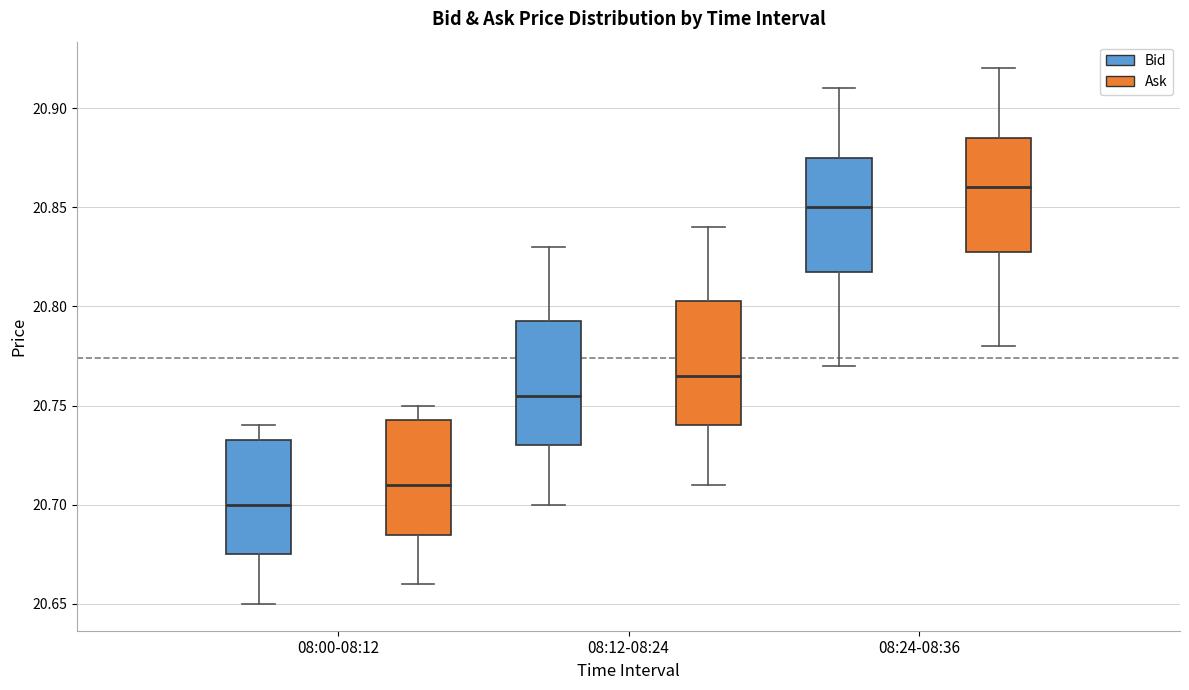

Reading left to right, transcribe this box plot: for each box, give where its median line is, the range the box spans, and where its two whiskers end, as read against the y-axis. The values are not printed on the chart, so give them approximately, as read against the axis.

08:00-08:12 (Bid): median 20.700, box 20.675 to 20.735, whiskers 20.650 to 20.740
08:00-08:12 (Ask): median 20.710, box 20.685 to 20.745, whiskers 20.660 to 20.750
08:12-08:24 (Bid): median 20.755, box 20.730 to 20.795, whiskers 20.700 to 20.830
08:12-08:24 (Ask): median 20.765, box 20.740 to 20.805, whiskers 20.710 to 20.840
08:24-08:36 (Bid): median 20.850, box 20.820 to 20.875, whiskers 20.770 to 20.910
08:24-08:36 (Ask): median 20.860, box 20.830 to 20.885, whiskers 20.780 to 20.920